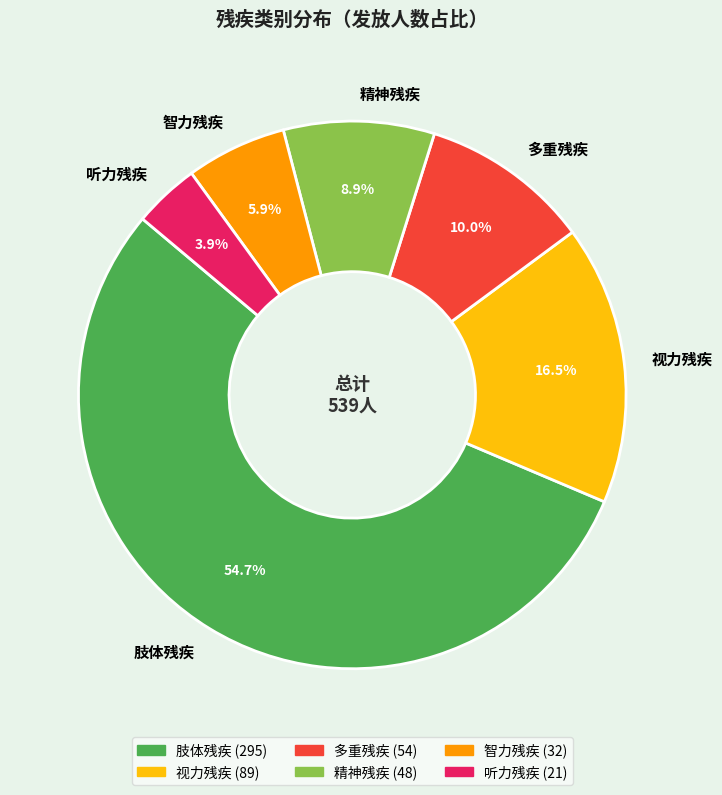

Count the number of slices in the pie.

6